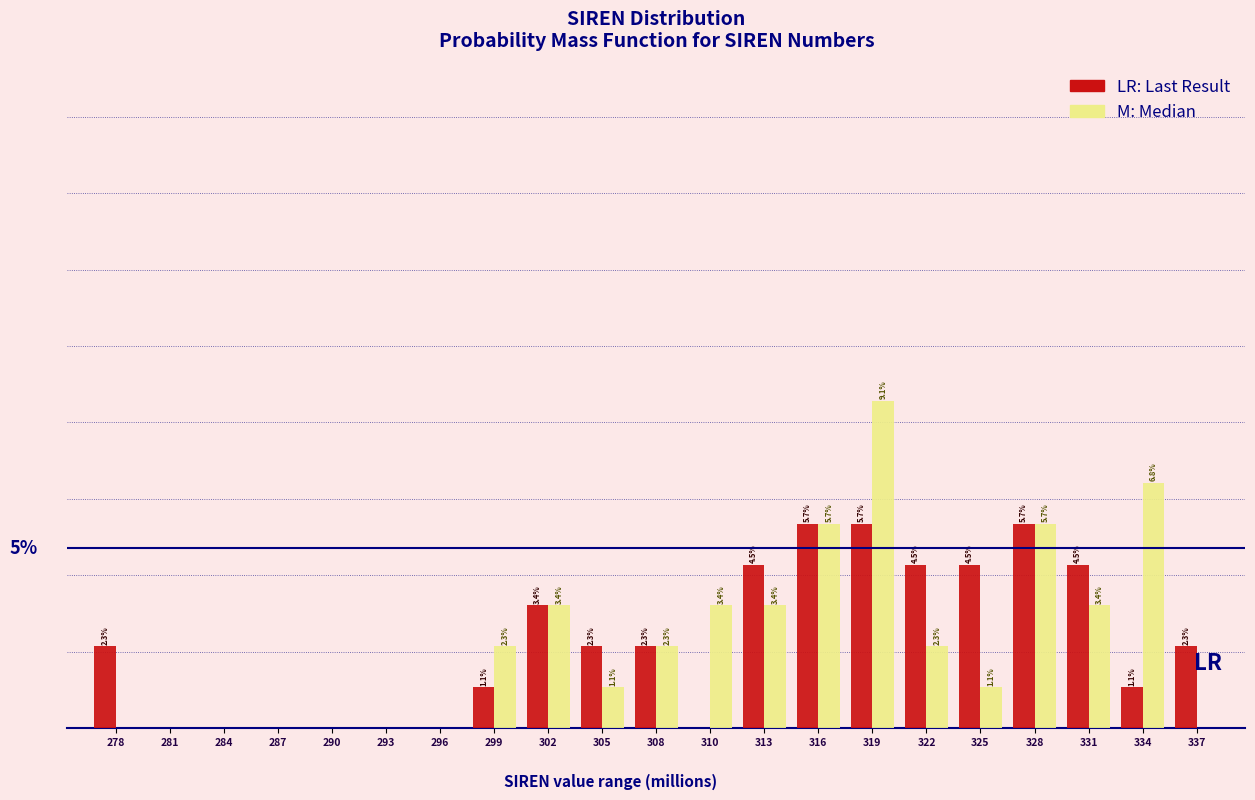

Does the chart contain stacked bars?

No